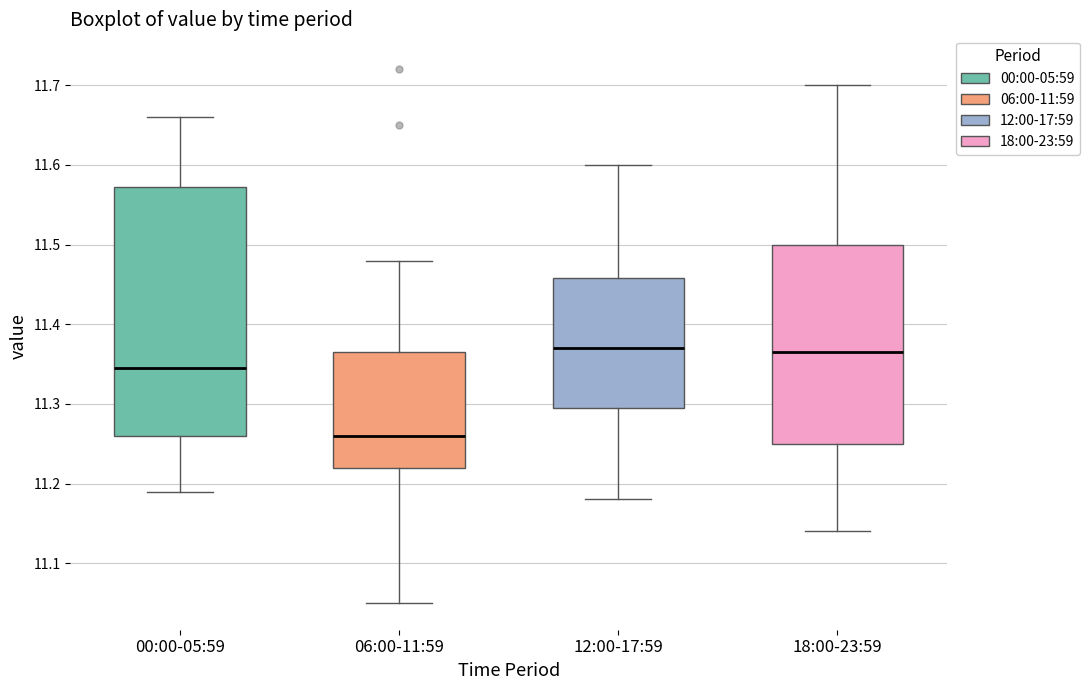

Reading left to right, transcribe this box plot: for each box, give where its median line is, the range the box spans, and where its two whiskers end, as read against the y-axis. The values are not printed on the chart, so give them approximately, as read against the axis.

00:00-05:59: median 11.35, box 11.26 to 11.57, whiskers 11.19 to 11.66
06:00-11:59: median 11.26, box 11.22 to 11.37, whiskers 11.05 to 11.48
12:00-17:59: median 11.37, box 11.30 to 11.46, whiskers 11.18 to 11.60
18:00-23:59: median 11.37, box 11.25 to 11.50, whiskers 11.14 to 11.70